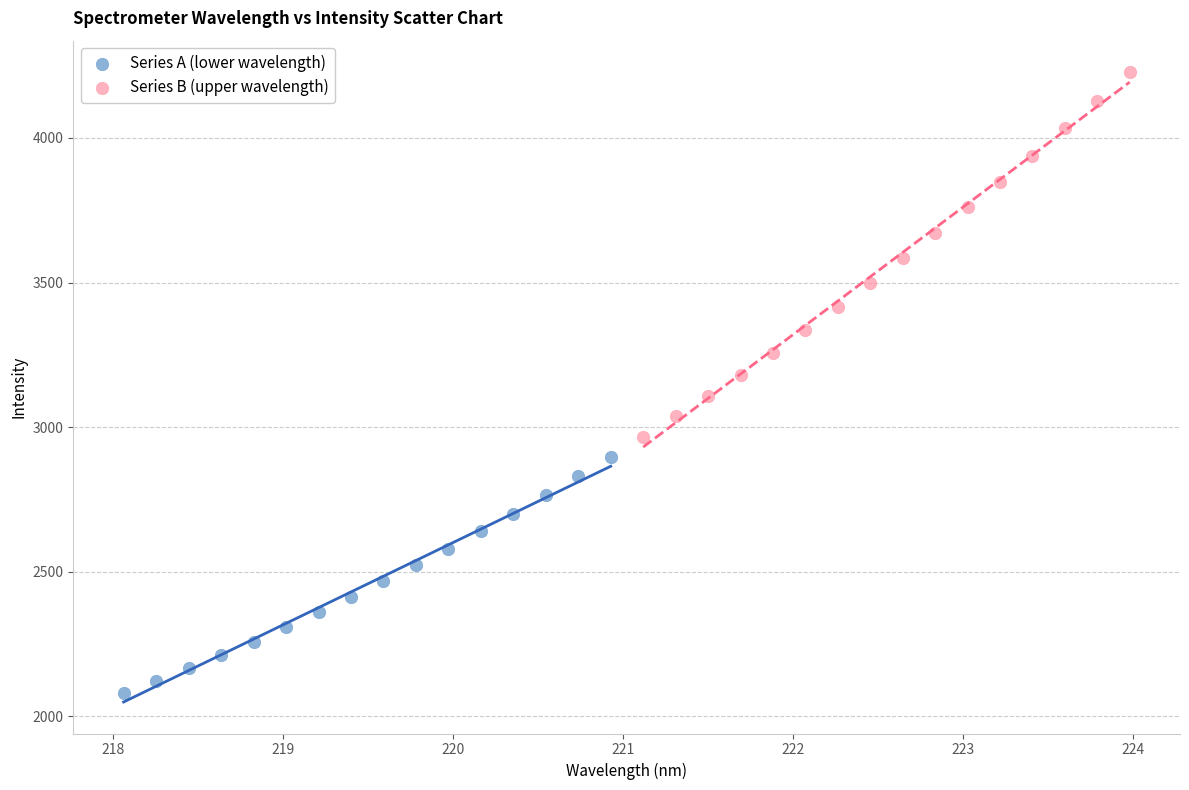

Which series reaches the minimum Y coordinate?

Series A (lower wavelength)